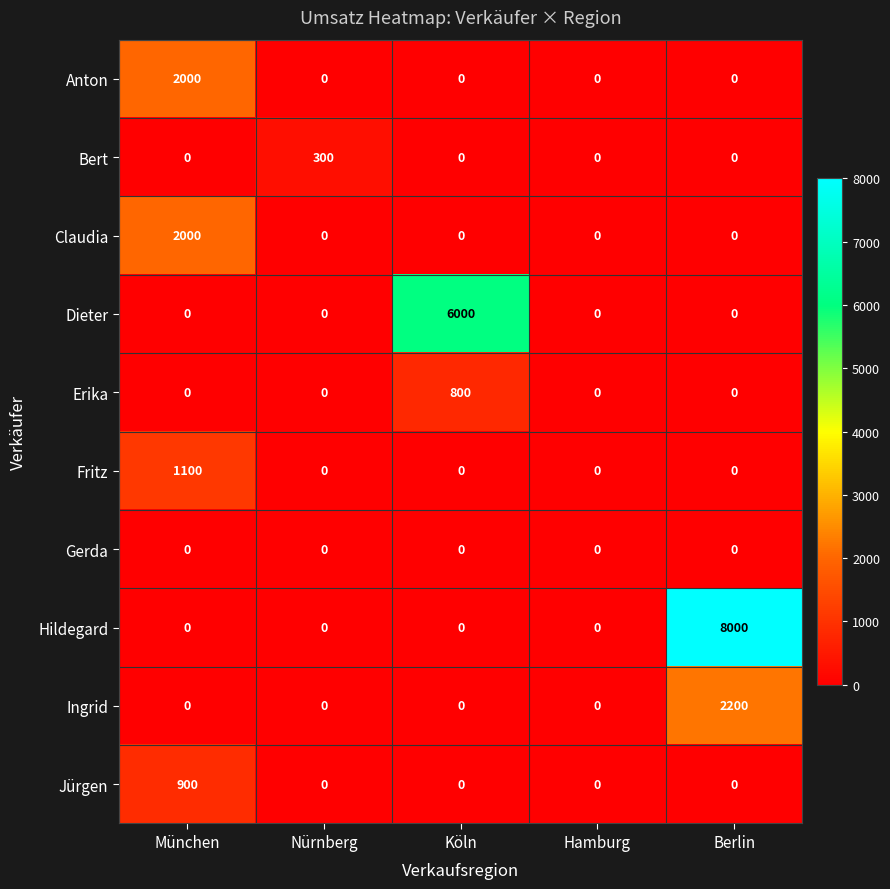

Which series has the widest spread of values?

Hildegard